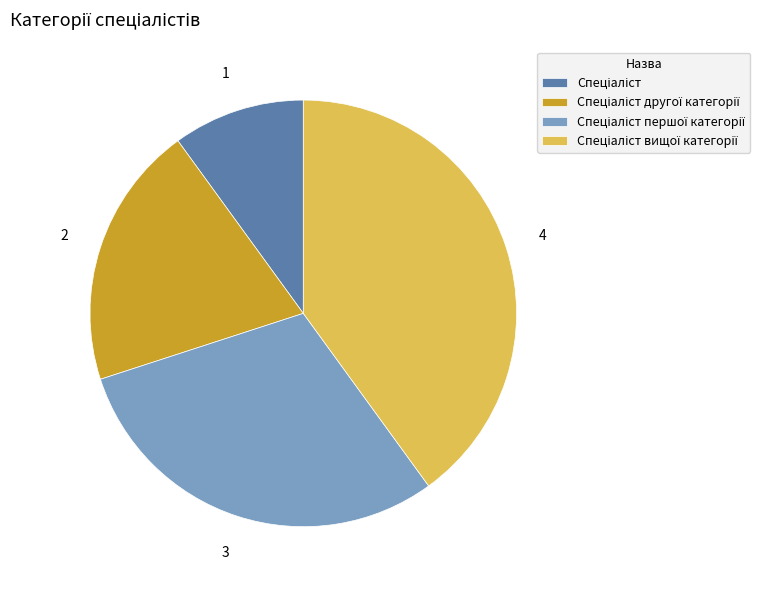

Is there a majority slice in this chart?

No